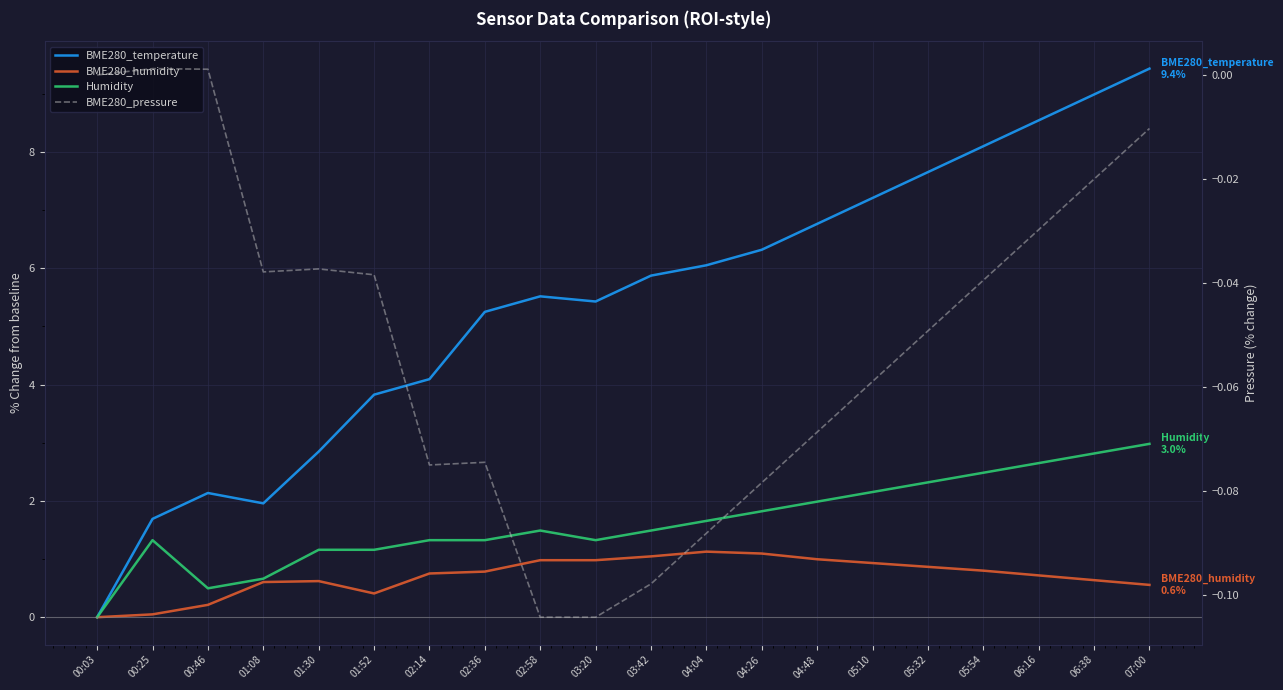

The BME280_pressure series shows -0.0 at 07:00. True or false?

False